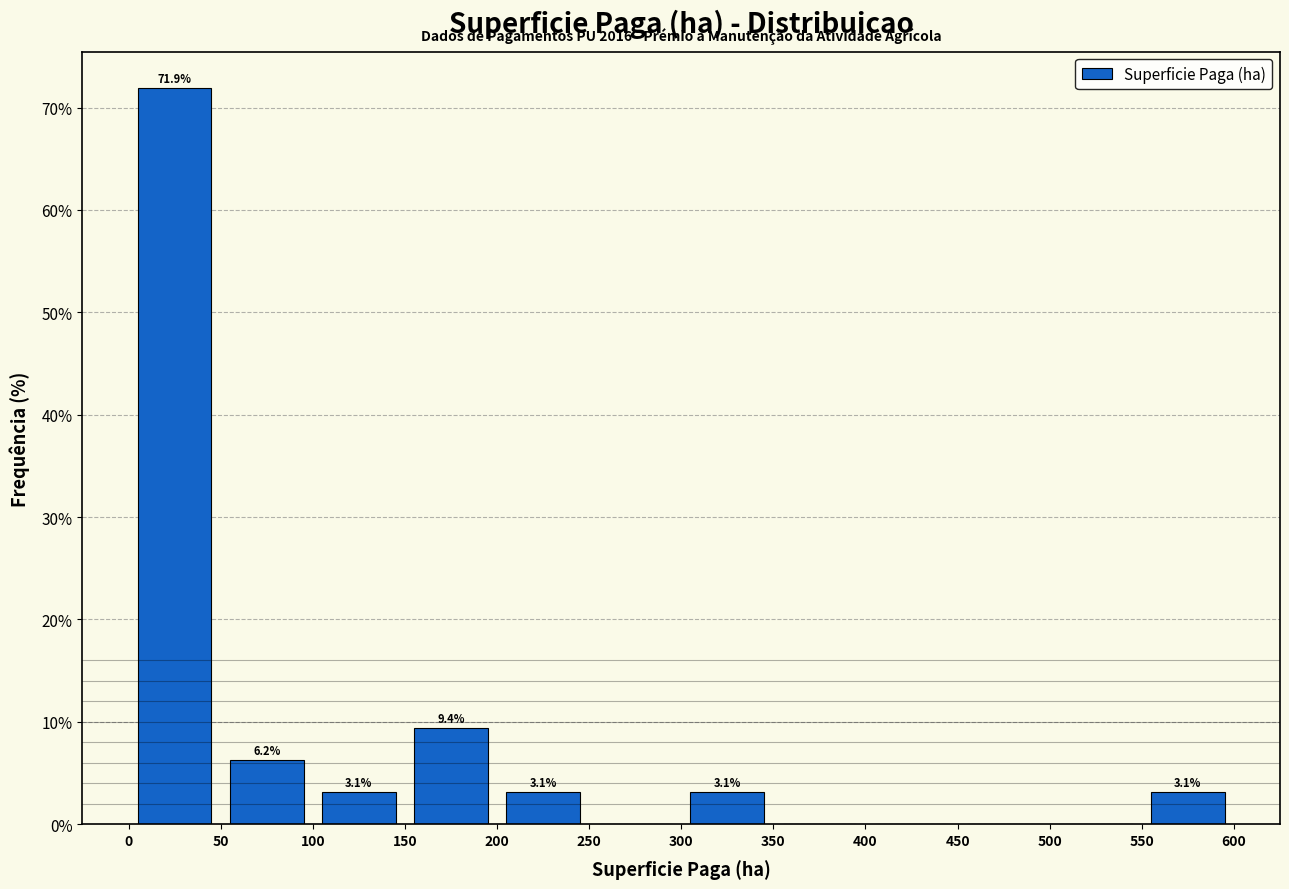

Over which range of the x-axis is the bar tallest?

0 to 50